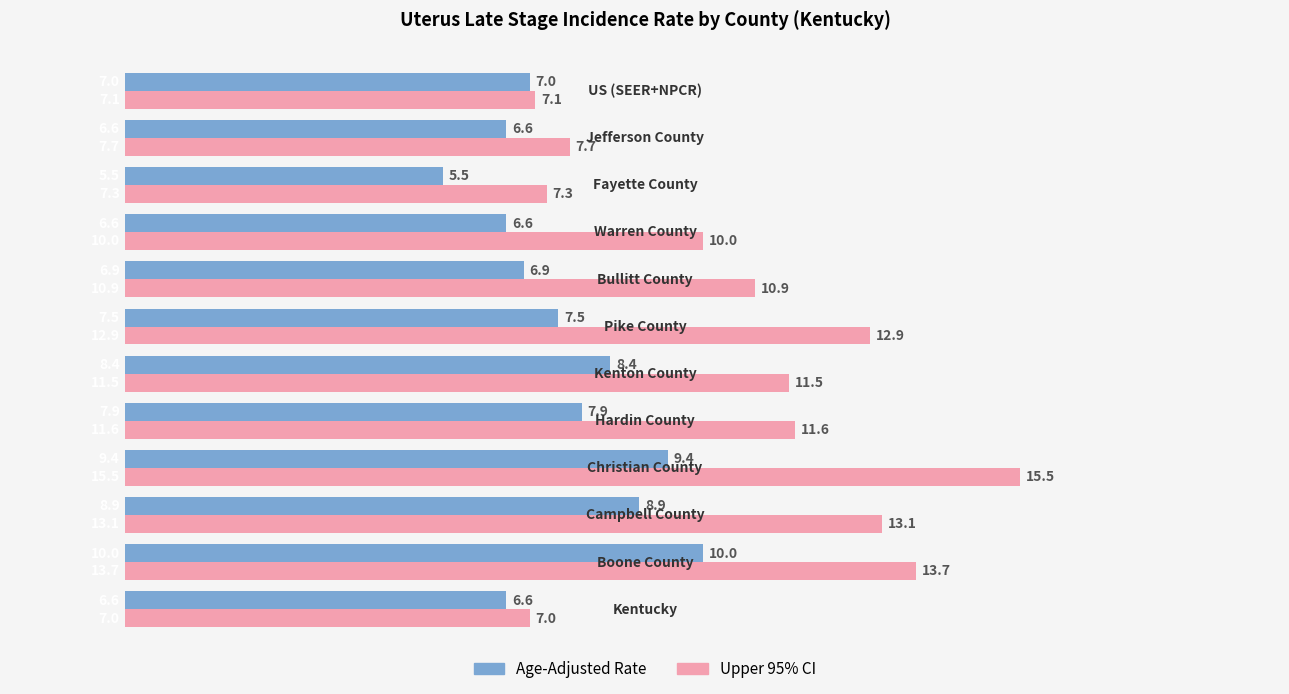

At how many categories does at least one series exceed 11?

6